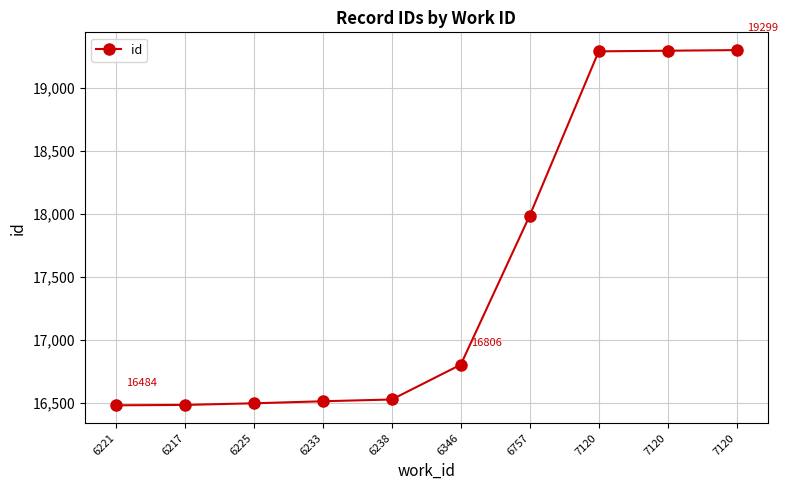

How many lines are shown in the chart?

1